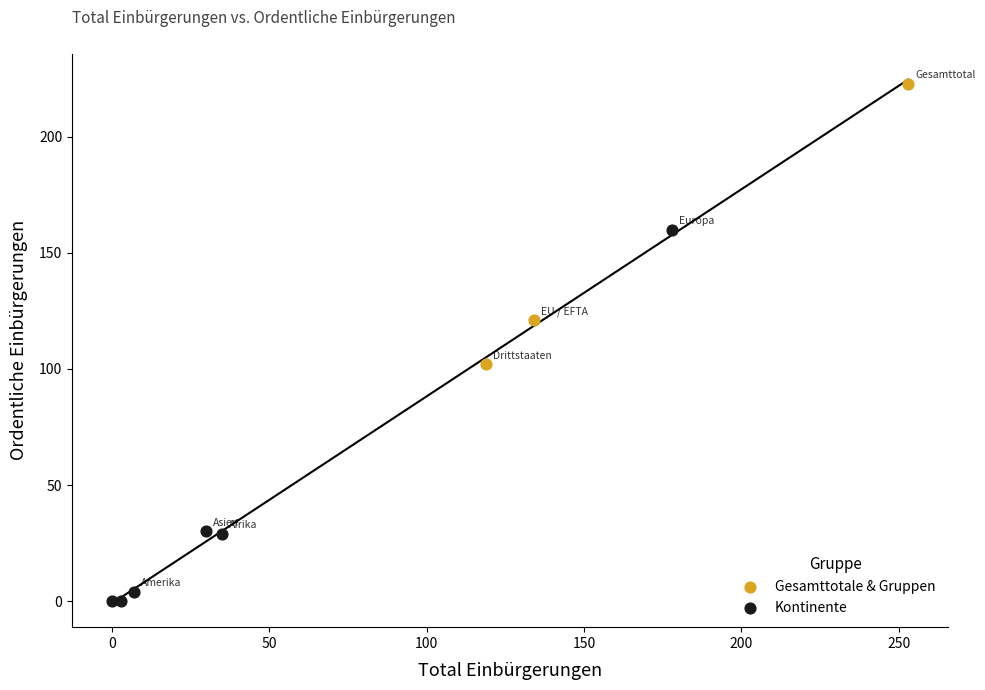

Which series has the widest spread of Y values?

Kontinente